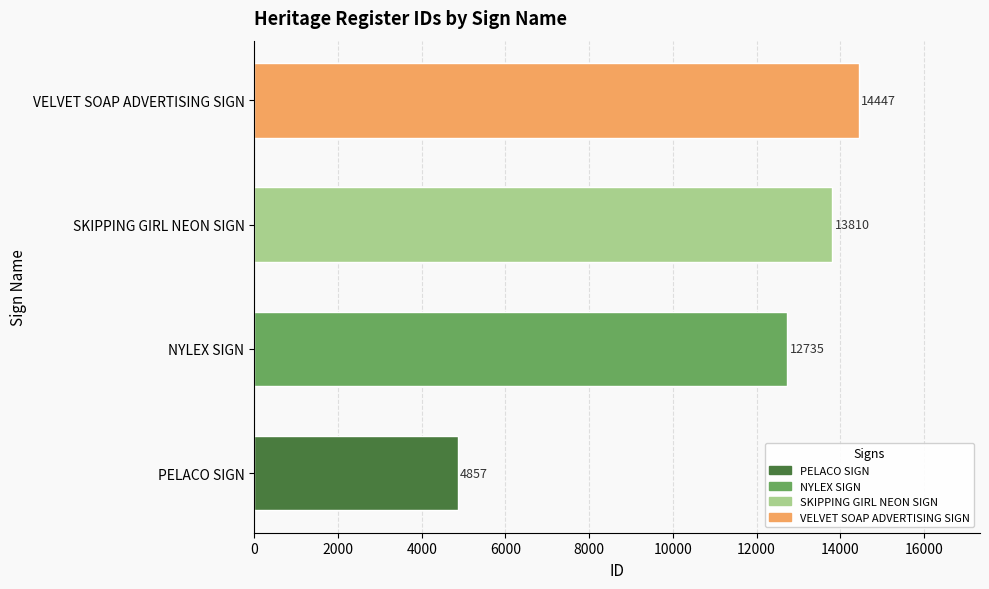

Reading bottom to top, extract all data points from this chart.

PELACO SIGN=4857	NYLEX SIGN=12735	SKIPPING GIRL NEON SIGN=13810	VELVET SOAP ADVERTISING SIGN=14447